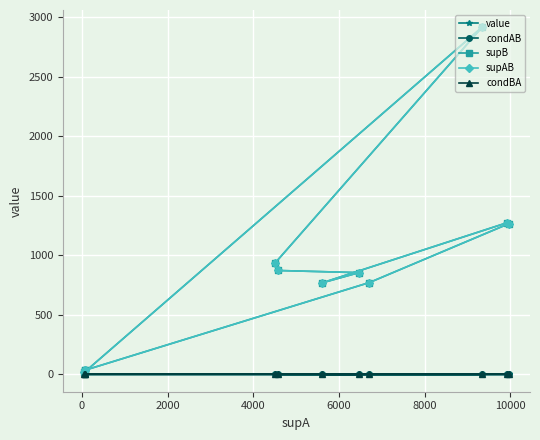

How many values in the supAB series exceed 855?

5